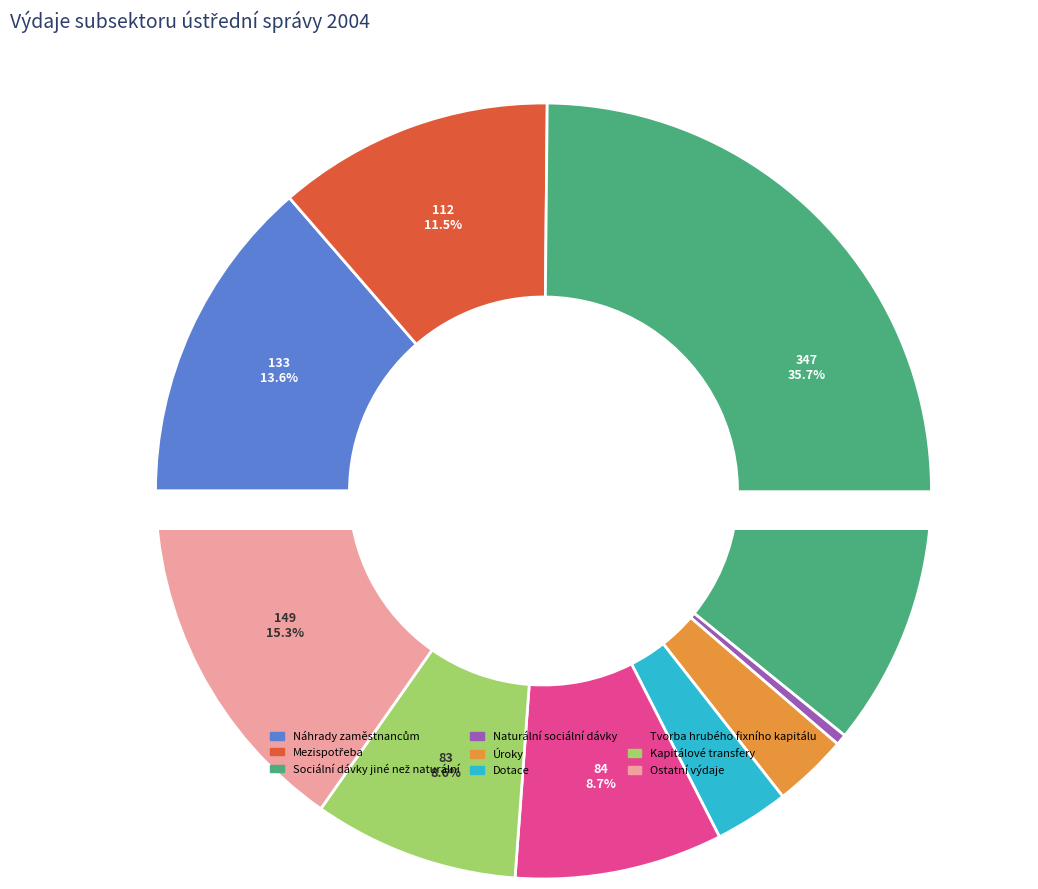

What percentage is NOT represented by Dotace?

96.9%